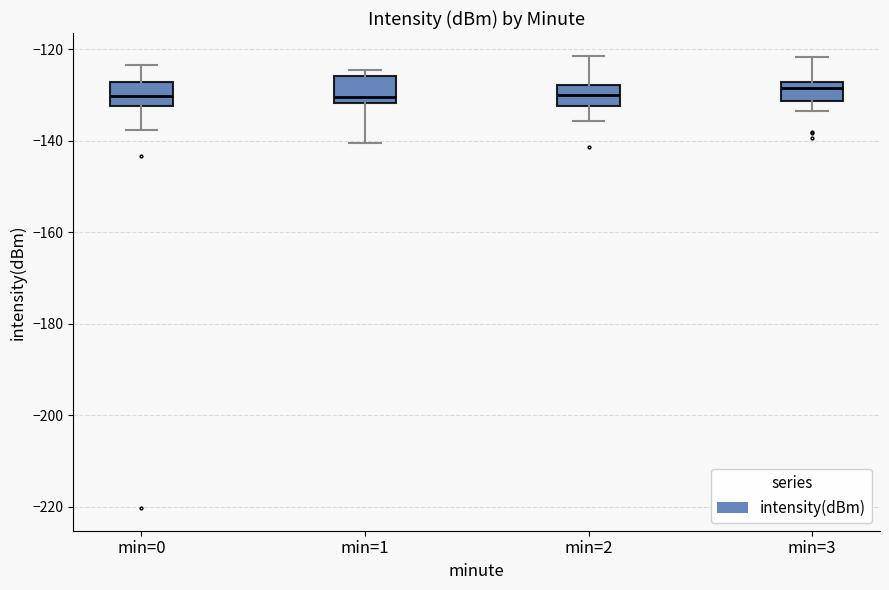

Where is the upper edge of the box for min=0 on the y-axis? The values are not printed on the chart, so give them approximately, as read against the axis.

-128